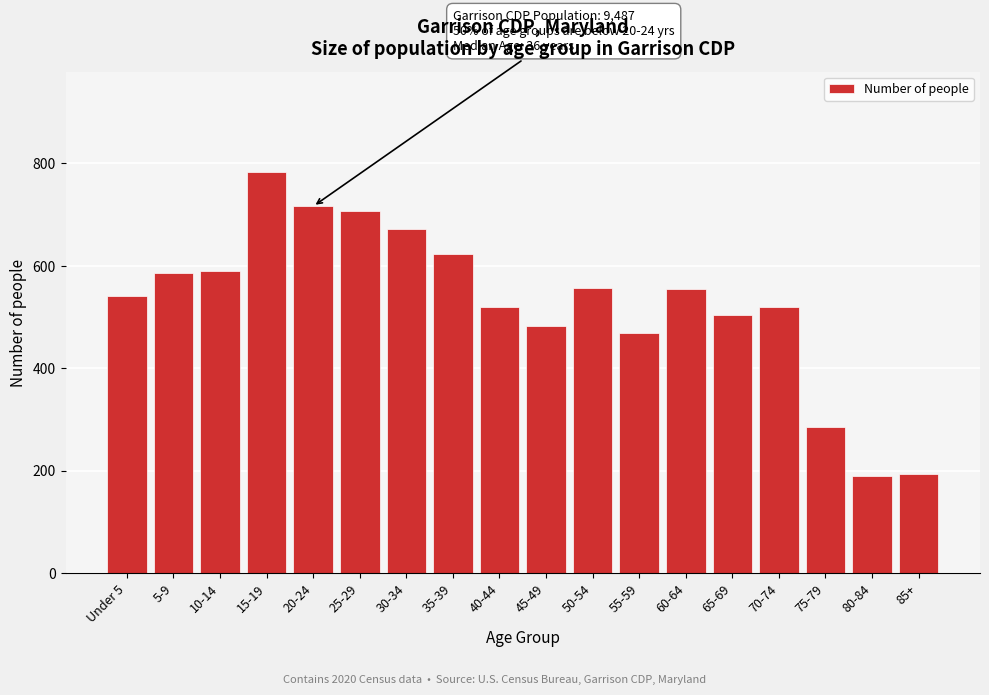

What is the label of the 15th bar from the right?

15-19